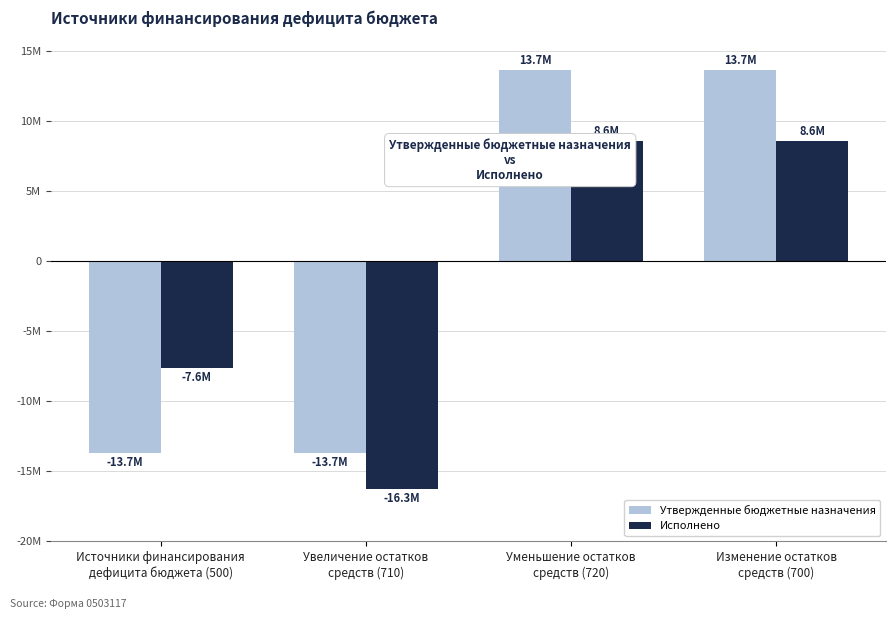

What is the lowest value of the Исполнено series?

-16256278.6